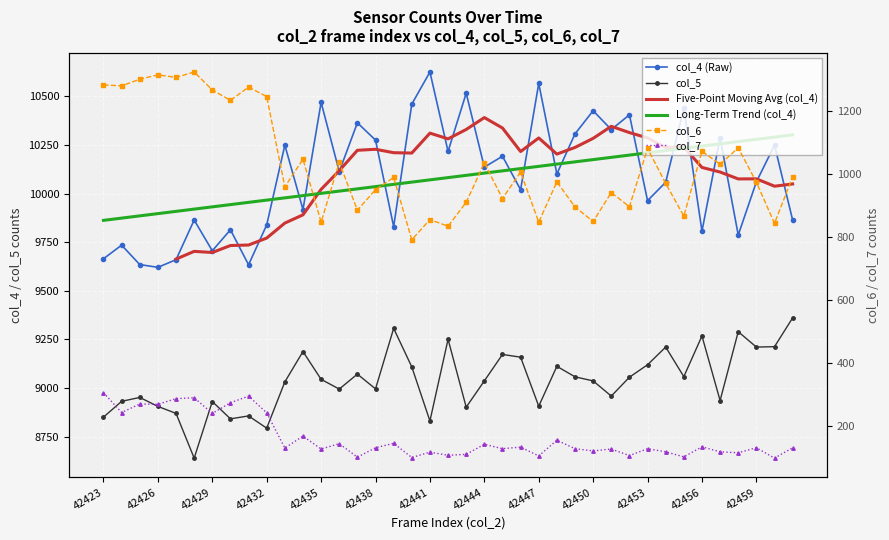

Where is the first local maximum for col_5?

42425